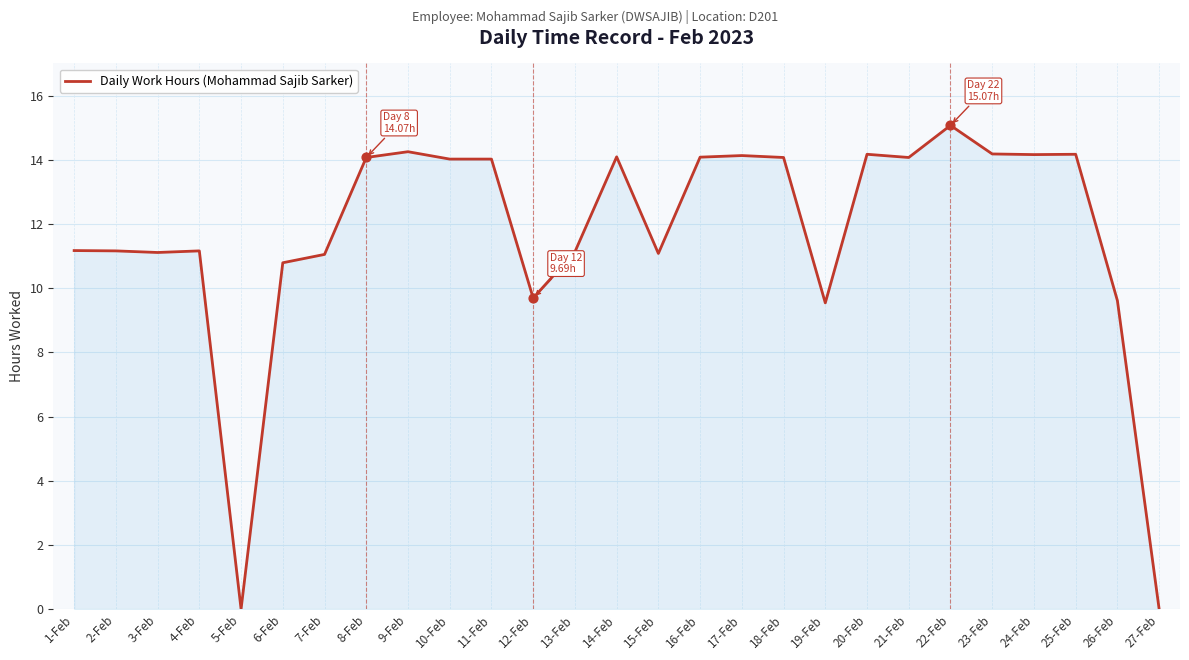

What is the ratio of the value at 24-Feb to the value at 26-Feb?

1.5